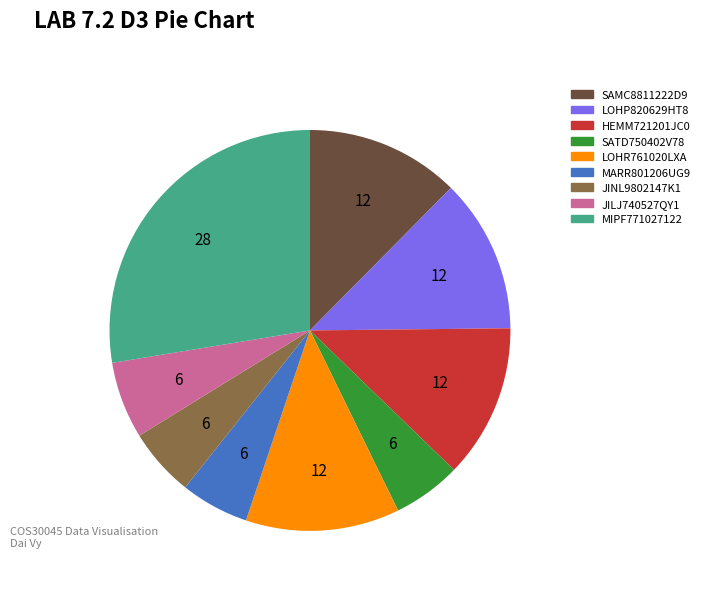

Do SAMC8811222D9 and LOHP820629HT8 together represent more than half of the pie?

No